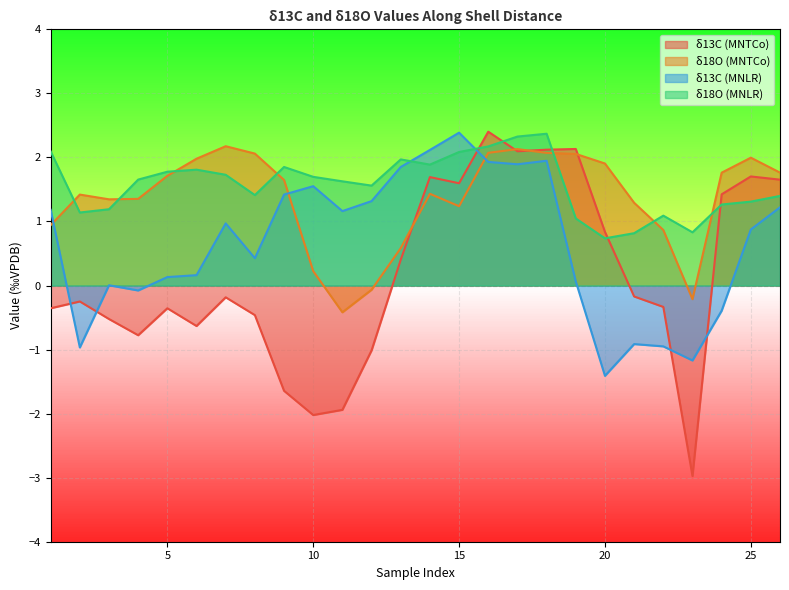

What is the approximate value of δ18O (MNLR) at 7?

1.7